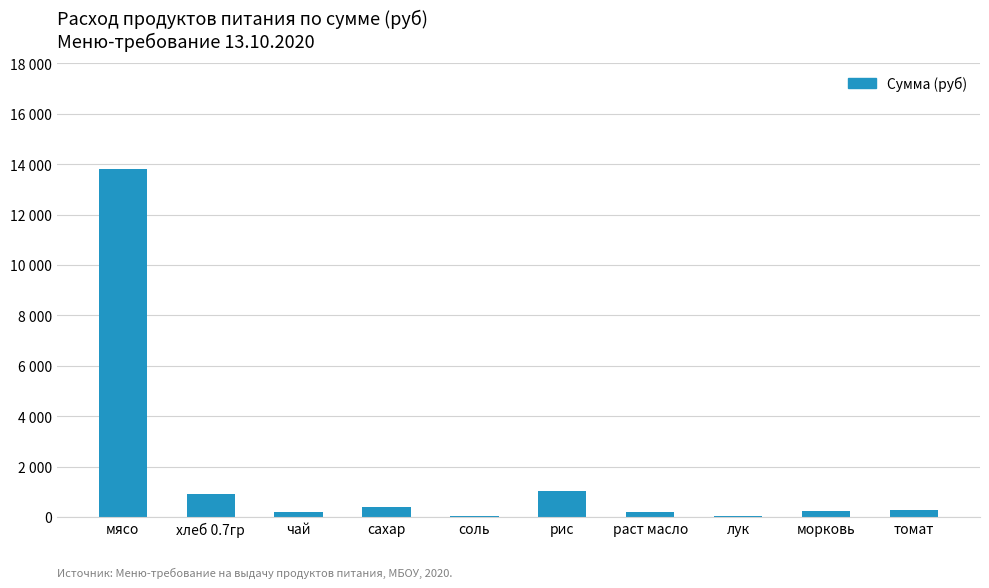

Which has a higher value, чай or хлеб 0.7гр?

хлеб 0.7гр